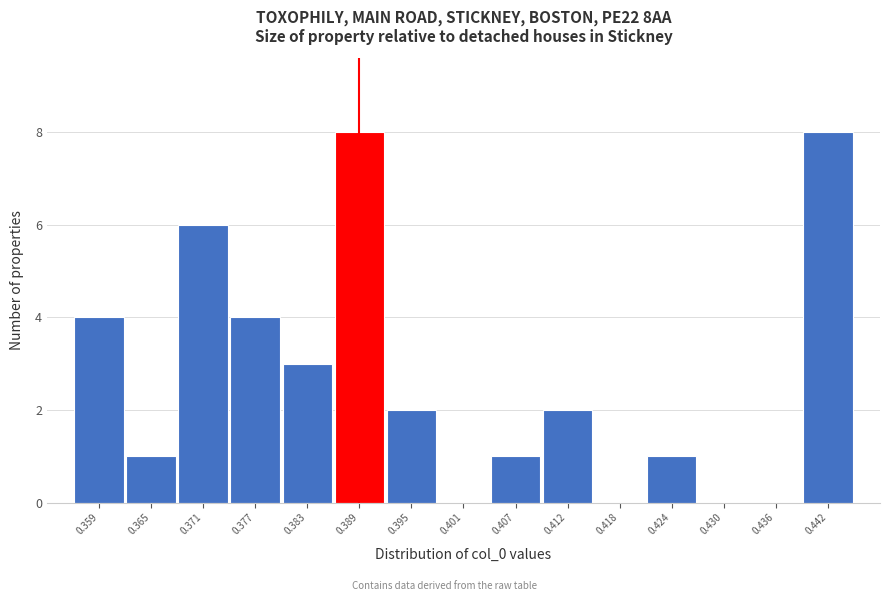

How tall is the bar that spans 0.409 to 0.415 on the x-axis? Neither the bar edges nor the heights are printed on the chart, so give them approximately, as read against the axes.

2